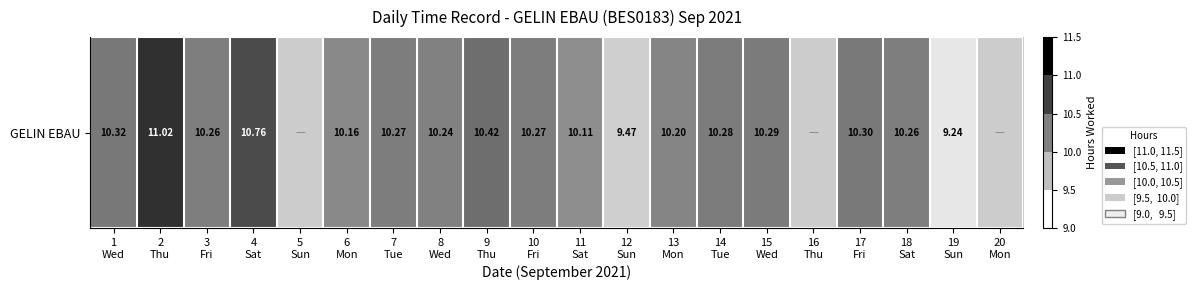

List the labels in order of value, largest first.

2
Thu, 4
Sat, 9
Thu, 1
Wed, 17
Fri, 15
Wed, 14
Tue, 7
Tue, 10
Fri, 3
Fri, 18
Sat, 8
Wed, 13
Mon, 6
Mon, 11
Sat, 12
Sun, 19
Sun, 5
Sun, 16
Thu, 20
Mon